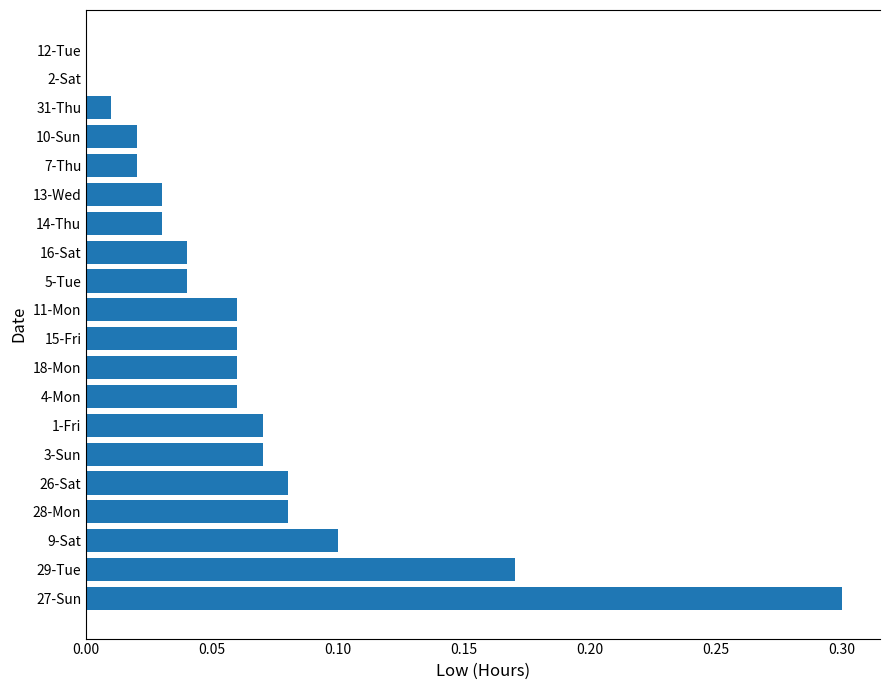

True or false: the data shows 0.3 at 29-Tue.

False